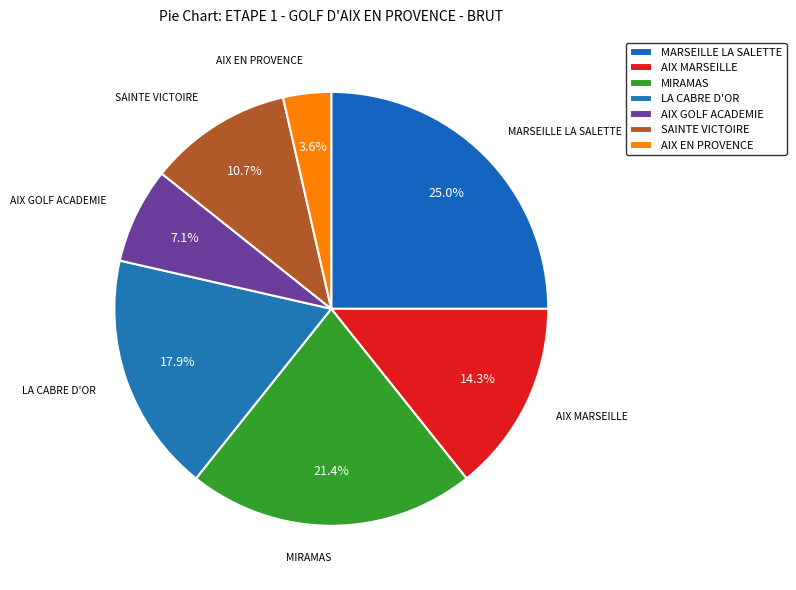

To the nearest percent, what percentage of the pie is MIRAMAS?

21%